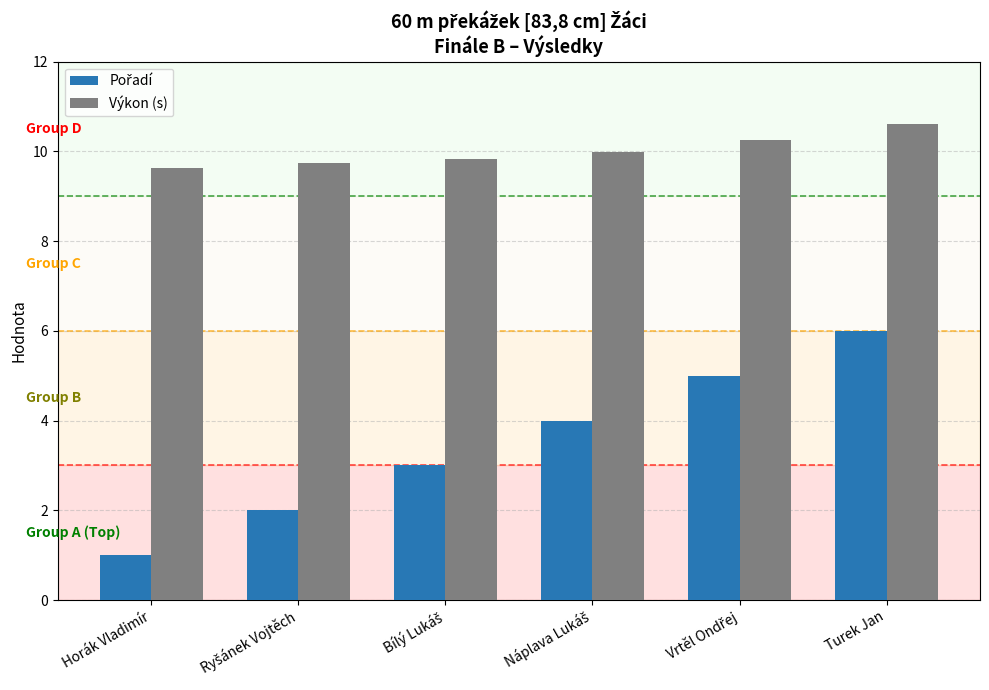

What is the difference between the maximum and second lowest values in the Výkon (s) series?

0.9